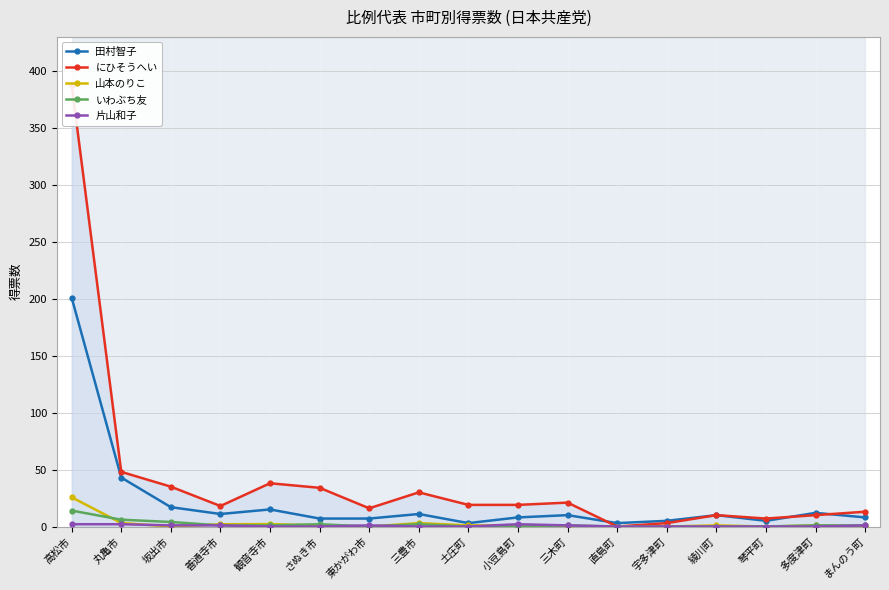

What is the sum of the いわぶち友 values at 東かがわ市 and 三豊市?

2.0